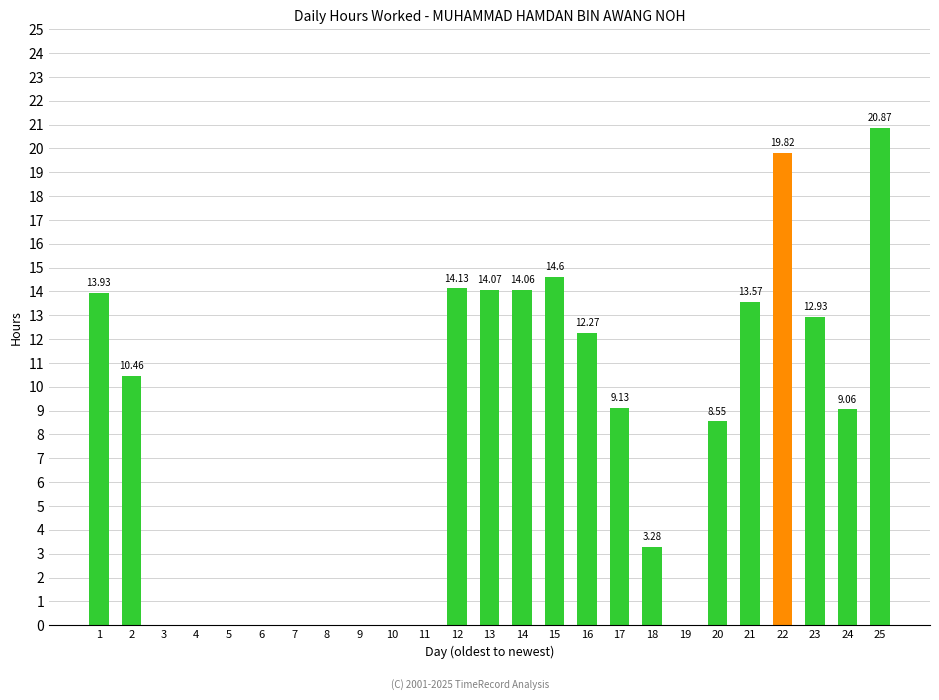

What is the sum of the values at 4 and 14?

14.1